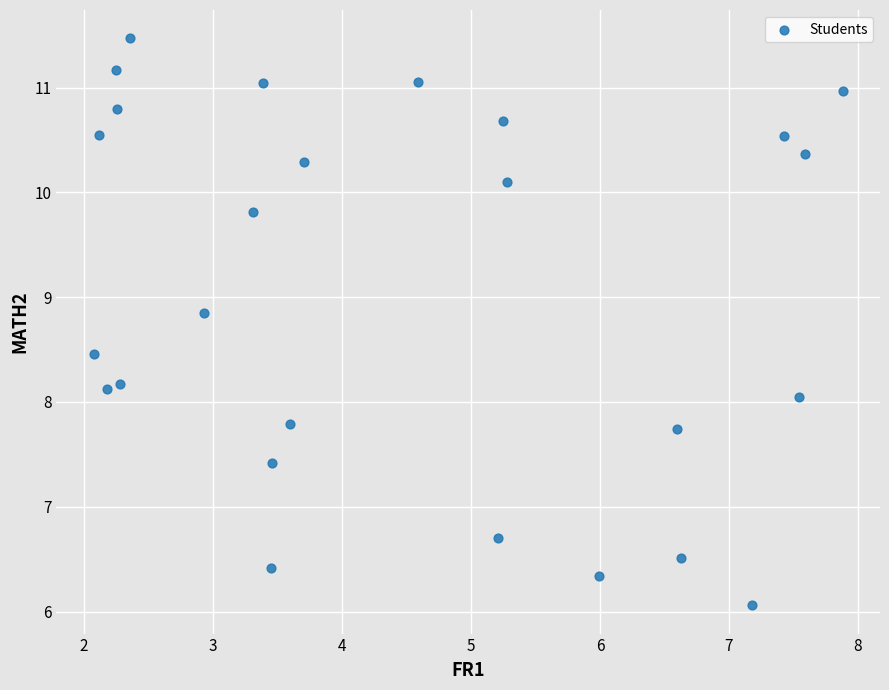

What is the range of X values (max minus min)?

5.8